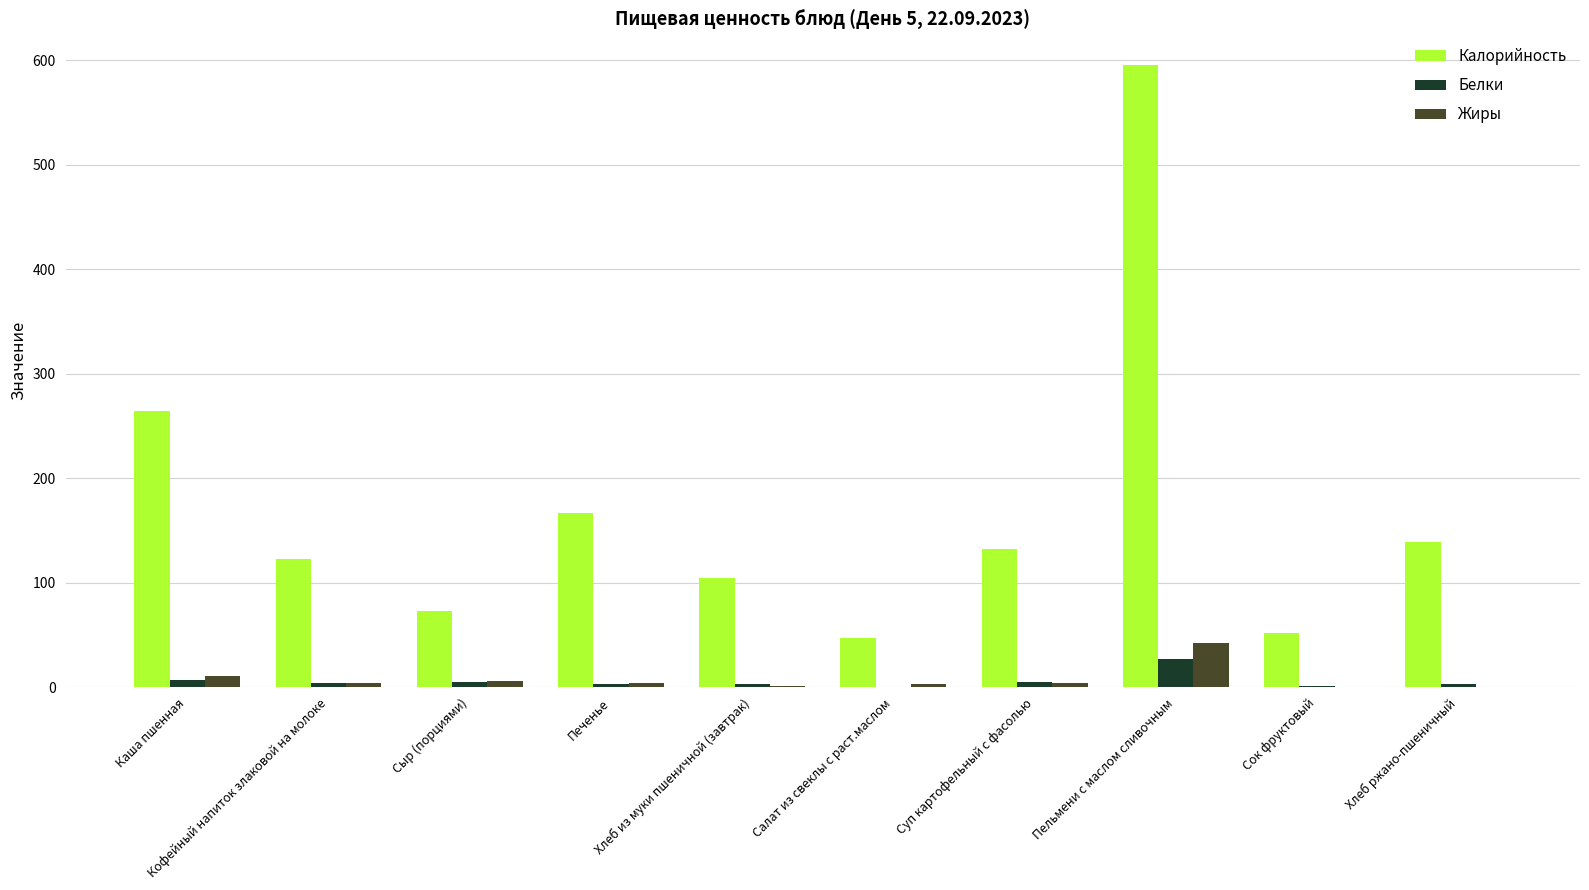

Is the value of Жиры at Каша пшенная greater than the value of Калорийность at Сок фруктовый?

No